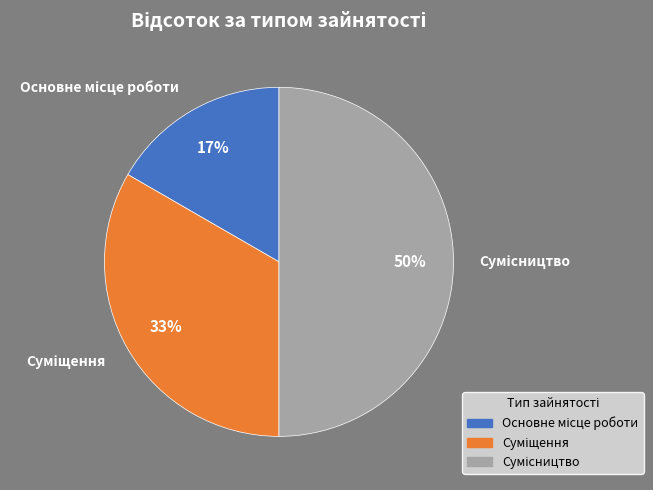

To the nearest percent, what is the difference between the largest and smallest slice percentages?

33%